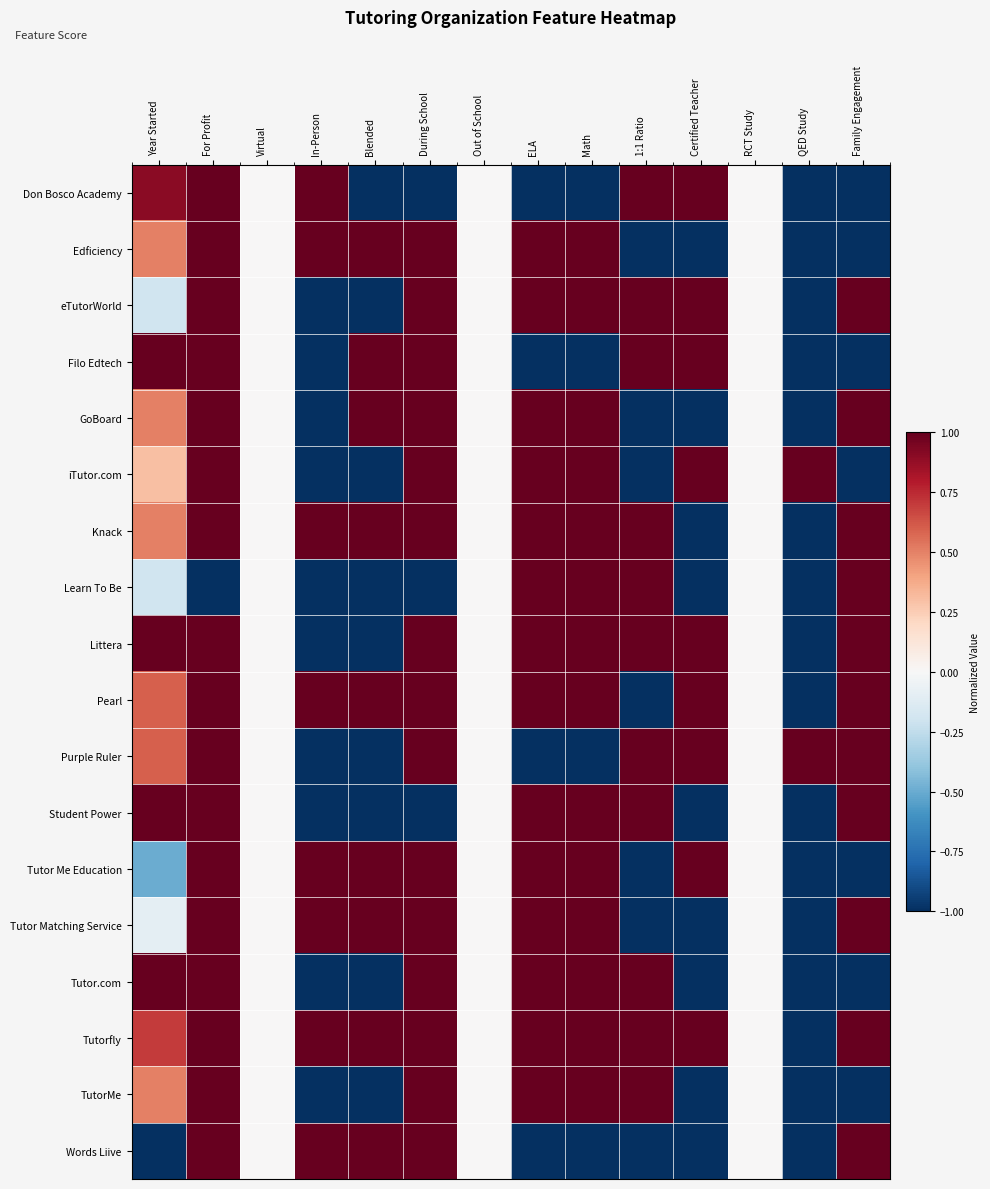

Which series has the widest spread of values?

Don Bosco Academy